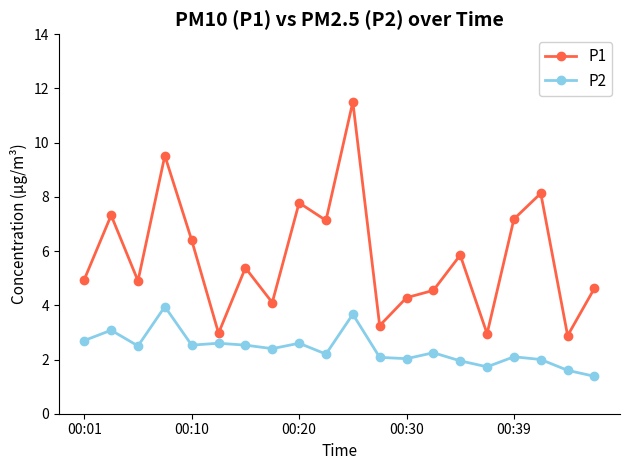

List the series in order of their peak value, lowest first.

P2, P1